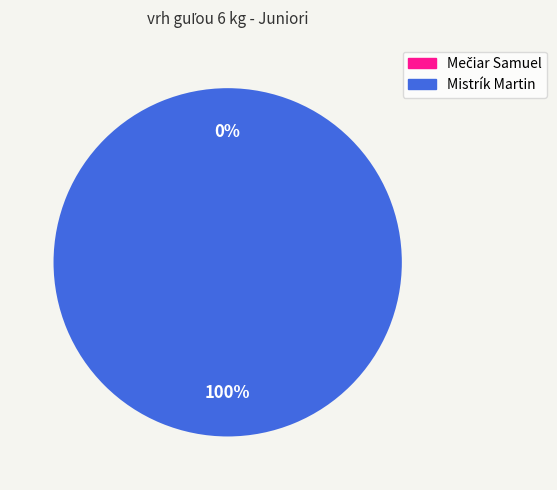

What percentage do Mečiar Samuel and Mistrík Martin together represent?

100.0%